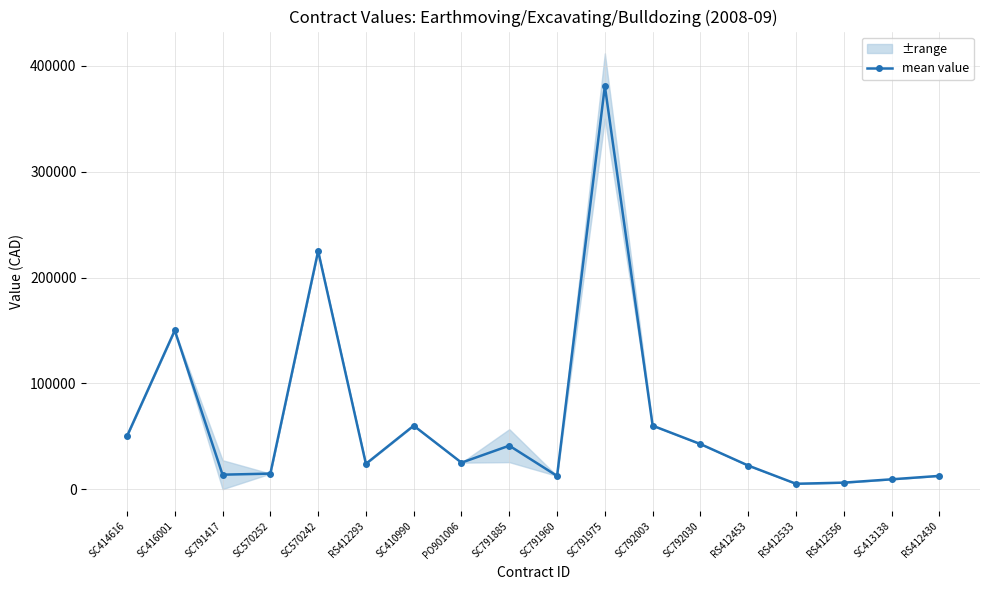

At which category does the chart reach its peak across all series?

SC791975